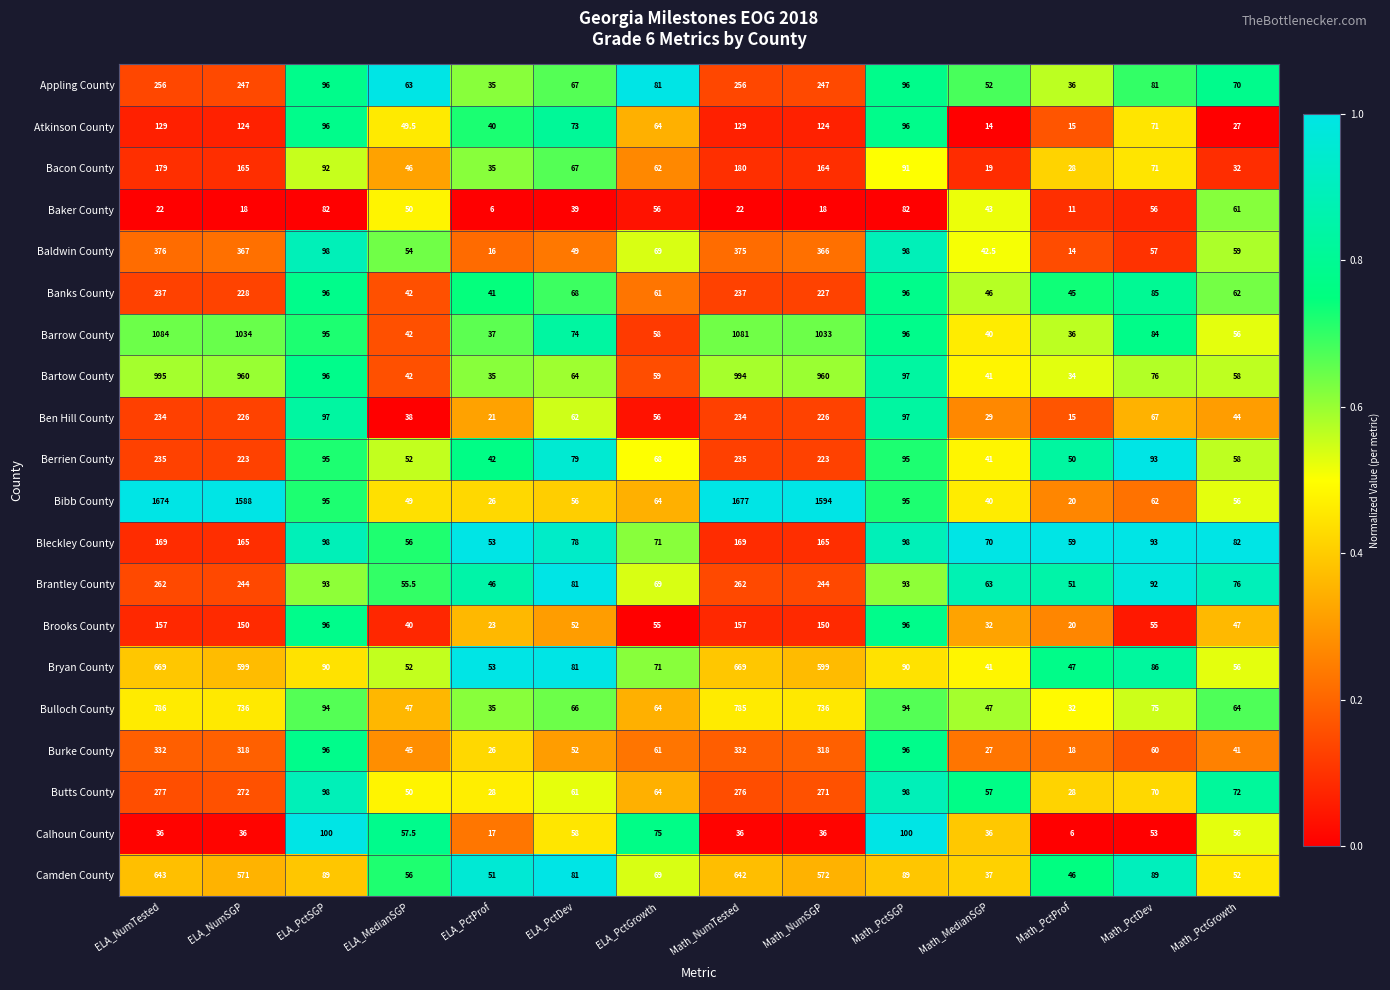

What is the difference between the maximum and minimum values in the Banks County series?

196.0